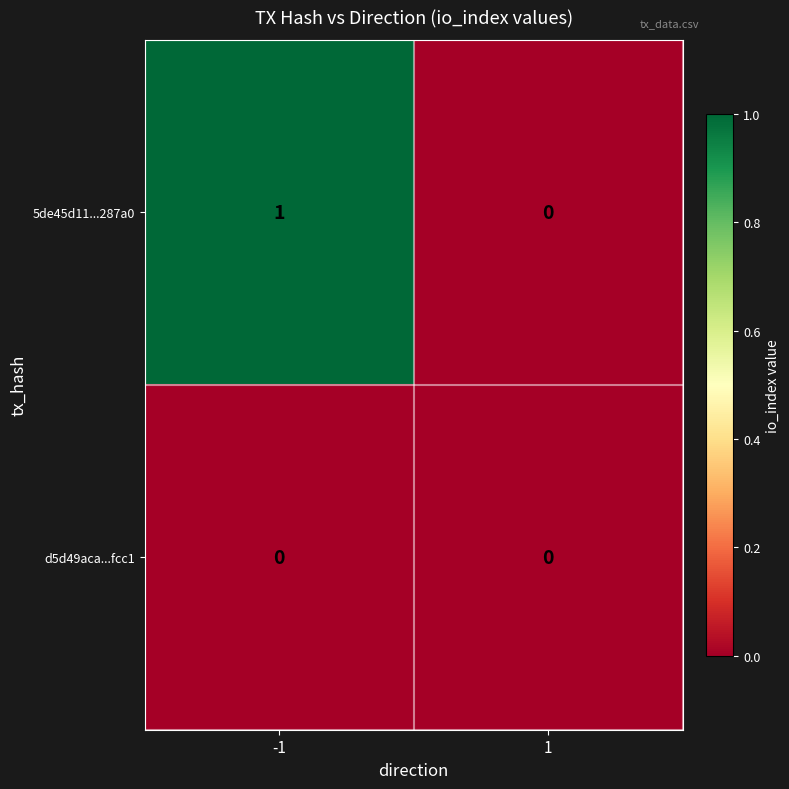

How many categories are shown in the chart?

2